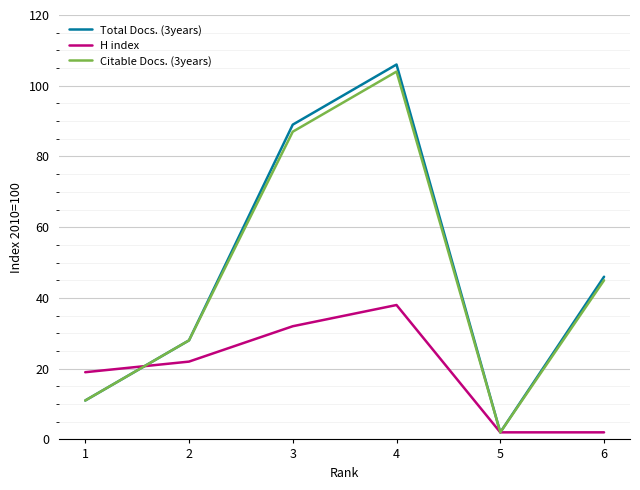

True or false: Total Docs. (3years) and H index intersect in this chart.

True